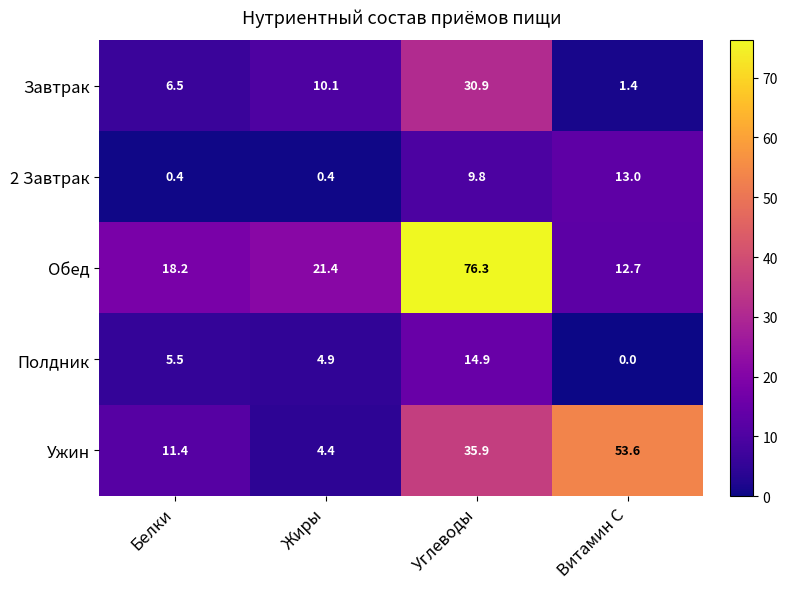

Rank the categories by Обед value from highest to lowest.

Углеводы, Жиры, Белки, Витамин C